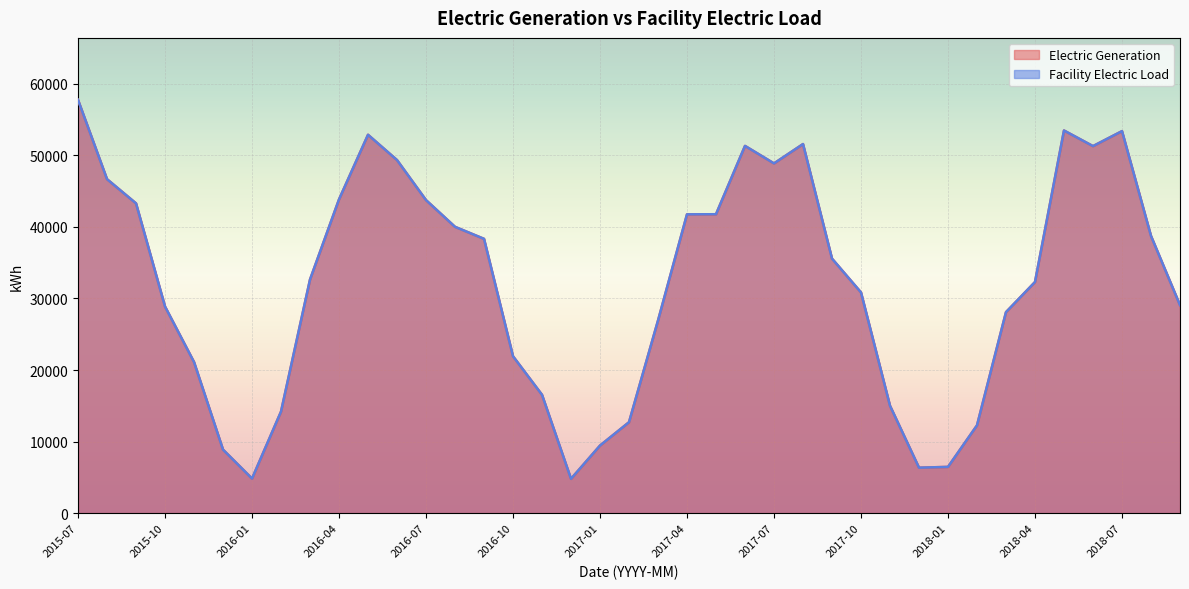

Which has a higher value, 2016-08 or 2017-10?

2016-08